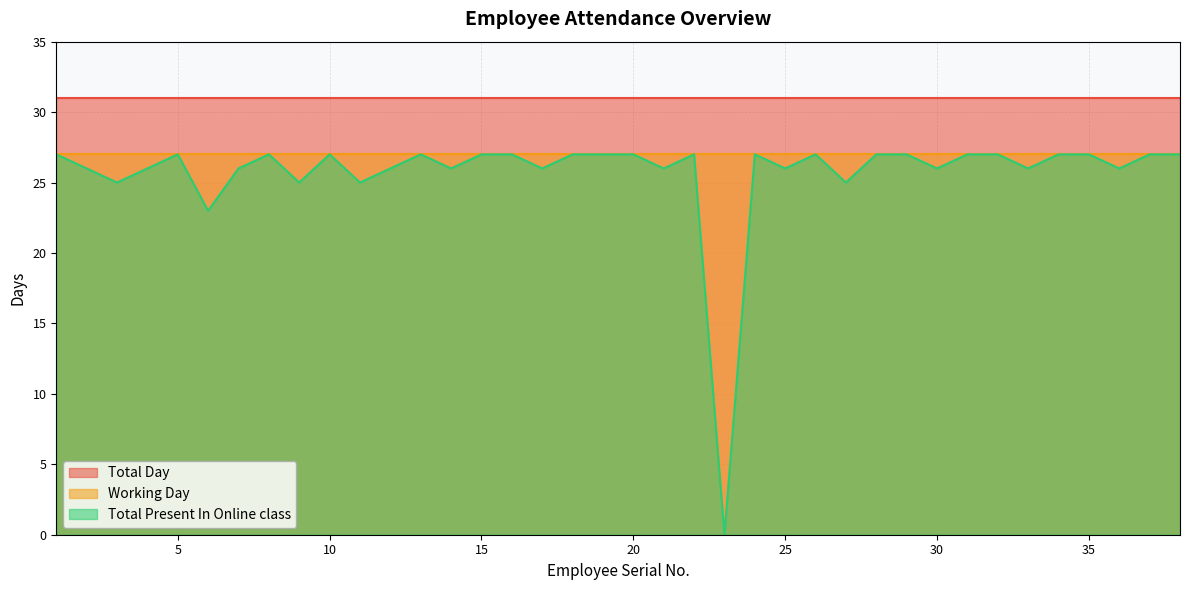

What is the average value of the Working Day series?

27